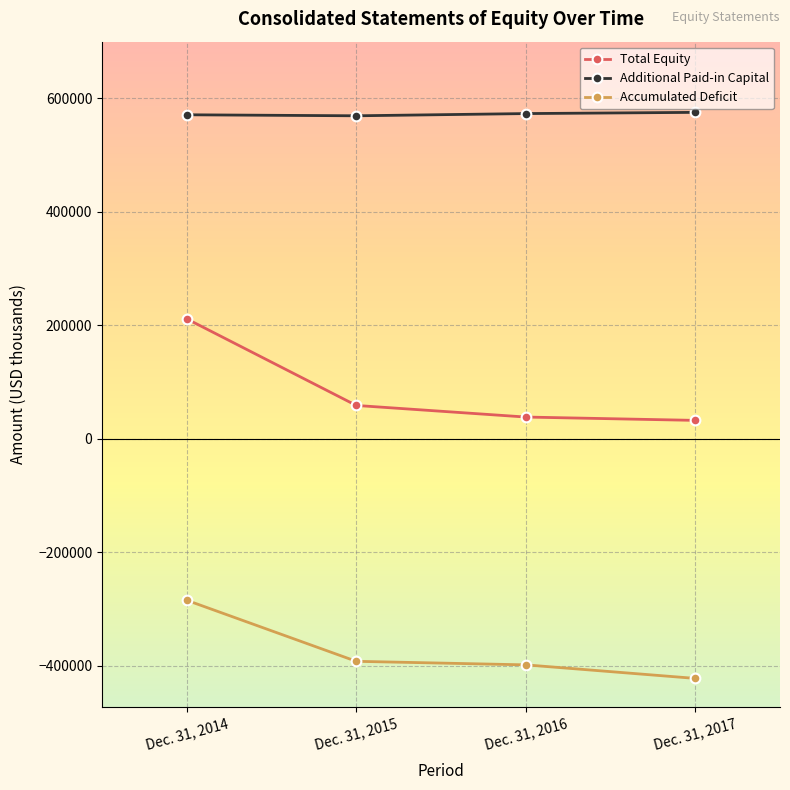

What is the minimum value for Total Equity?

32604